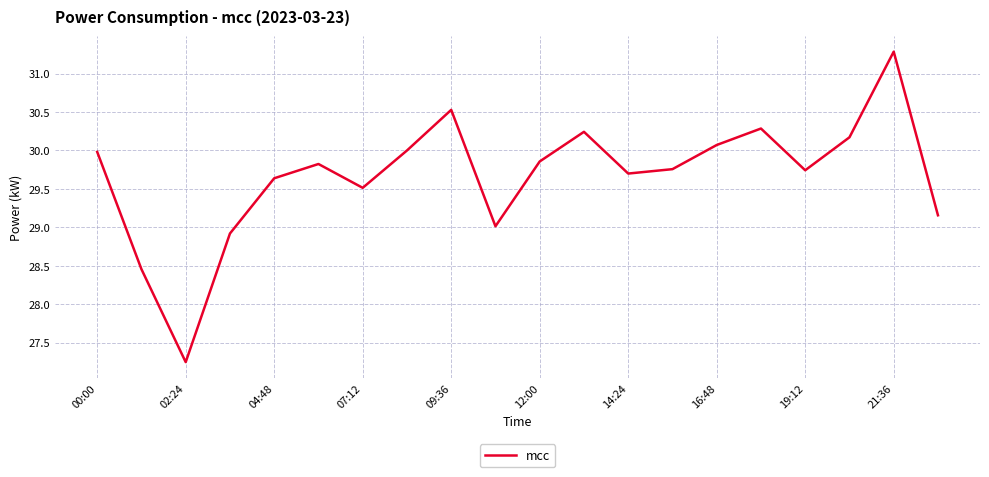

What is the difference between the maximum and minimum values?

4.0